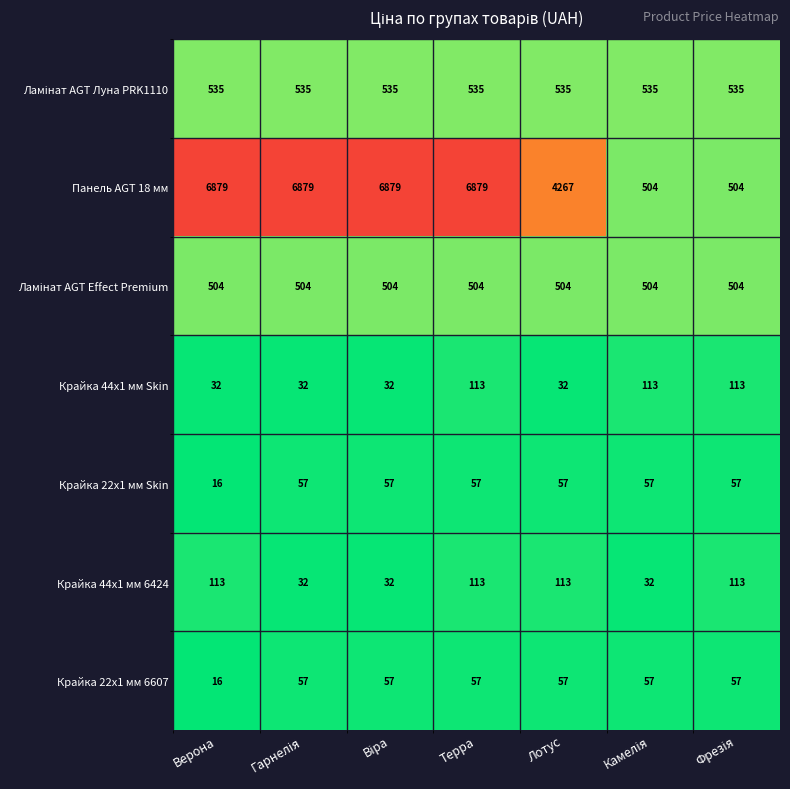

At which category does the chart reach its minimum across all series?

Верона